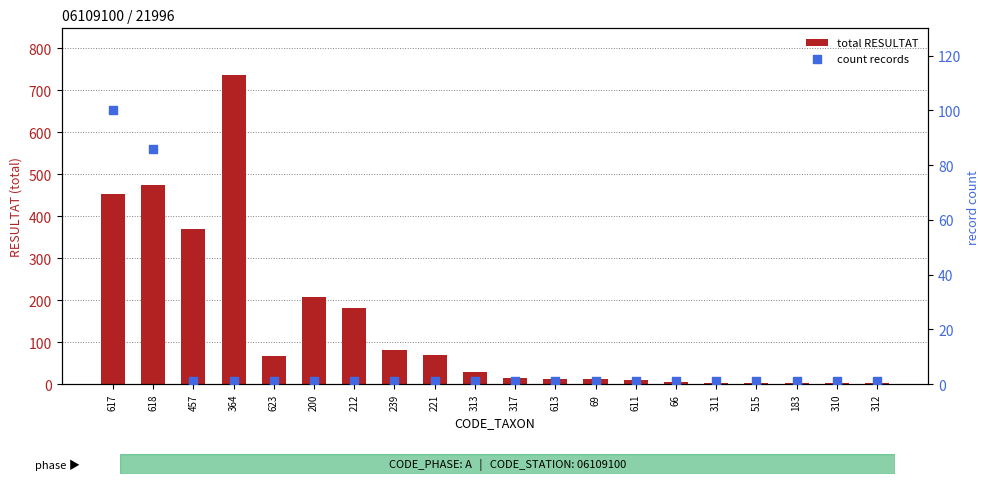

At which category is the sum across all series the highest?

364